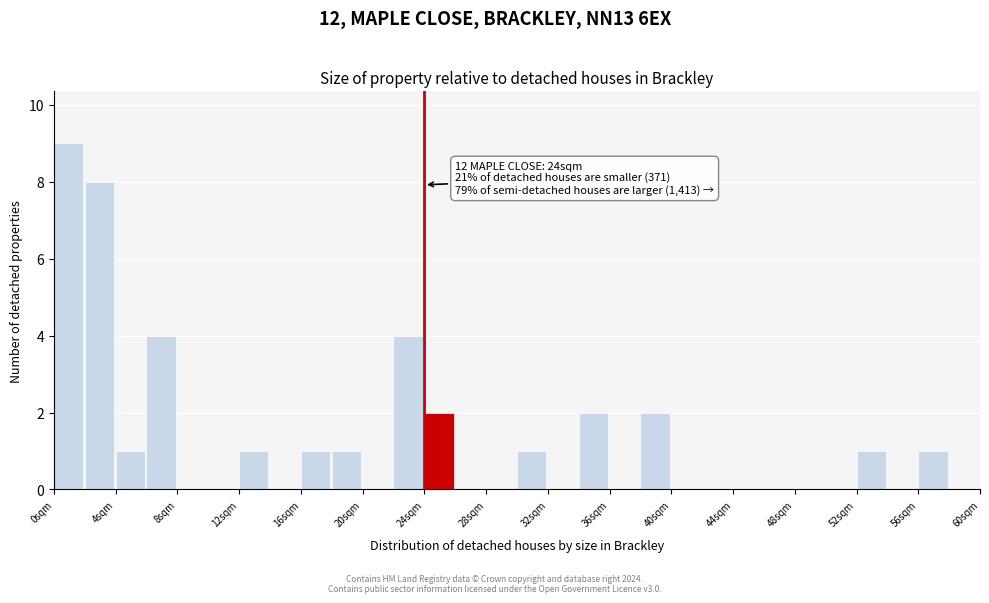

Which range on the x-axis has the tallest bar?

0 to 2